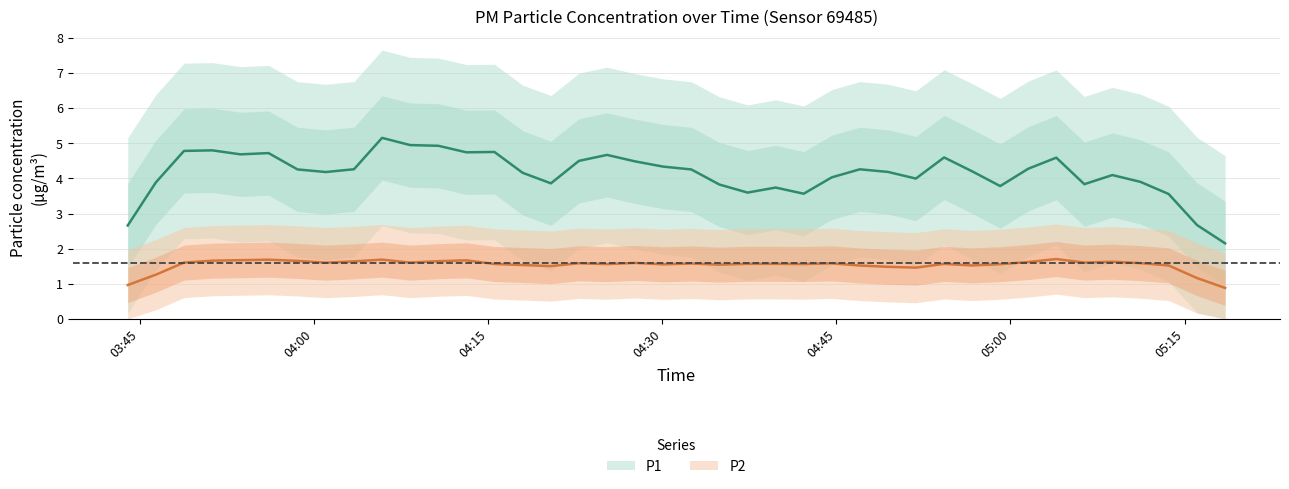

The value of P1 at 19 is 6.0. True or false?

False